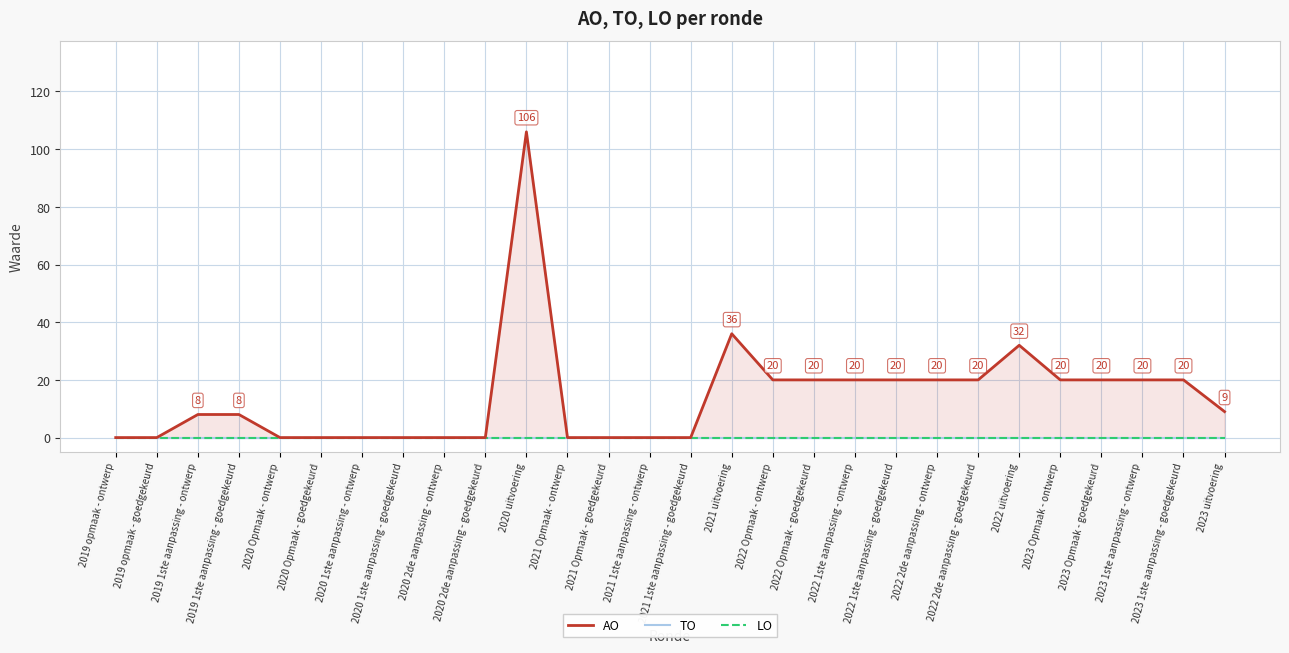

Reading left to right, transcribe all the data shown in this chart.

AO: 2019 opmaak - ontwerp=0	2019 opmaak - goedgekeurd=0	2019 1ste aanpassing - ontwerp=8	2019 1ste aanpassing - goedgekeurd=8	2020 Opmaak - ontwerp=0	2020 Opmaak - goedgekeurd=0	2020 1ste aanpassing - ontwerp=0	2020 1ste aanpassing - goedgekeurd=0	2020 2de aanpassing - ontwerp=0	2020 2de aanpassing - goedgekeurd=0	2020 uitvoering=106	2021 Opmaak - ontwerp=0	2021 Opmaak - goedgekeurd=0	2021 1ste aanpassing - ontwerp=0	2021 1ste aanpassing - goedgekeurd=0	2021 uitvoering=36	2022 Opmaak - ontwerp=20	2022 Opmaak - goedgekeurd=20	2022 1ste aanpassing - ontwerp=20	2022 1ste aanpassing - goedgekeurd=20	2022 2de aanpassing - ontwerp=20	2022 2de aanpassing - goedgekeurd=20	2022 uitvoering=32	2023 Opmaak - ontwerp=20	2023 Opmaak - goedgekeurd=20	2023 1ste aanpassing - ontwerp=20	2023 1ste aanpassing - goedgekeurd=20	2023 uitvoering=9
TO: 2019 opmaak - ontwerp=0	2019 opmaak - goedgekeurd=0	2019 1ste aanpassing - ontwerp=0	2019 1ste aanpassing - goedgekeurd=0	2020 Opmaak - ontwerp=0	2020 Opmaak - goedgekeurd=0	2020 1ste aanpassing - ontwerp=0	2020 1ste aanpassing - goedgekeurd=0	2020 2de aanpassing - ontwerp=0	2020 2de aanpassing - goedgekeurd=0	2020 uitvoering=0	2021 Opmaak - ontwerp=0	2021 Opmaak - goedgekeurd=0	2021 1ste aanpassing - ontwerp=0	2021 1ste aanpassing - goedgekeurd=0	2021 uitvoering=0	2022 Opmaak - ontwerp=0	2022 Opmaak - goedgekeurd=0	2022 1ste aanpassing - ontwerp=0	2022 1ste aanpassing - goedgekeurd=0	2022 2de aanpassing - ontwerp=0	2022 2de aanpassing - goedgekeurd=0	2022 uitvoering=0	2023 Opmaak - ontwerp=0	2023 Opmaak - goedgekeurd=0	2023 1ste aanpassing - ontwerp=0	2023 1ste aanpassing - goedgekeurd=0	2023 uitvoering=0
LO: 2019 opmaak - ontwerp=0	2019 opmaak - goedgekeurd=0	2019 1ste aanpassing - ontwerp=0	2019 1ste aanpassing - goedgekeurd=0	2020 Opmaak - ontwerp=0	2020 Opmaak - goedgekeurd=0	2020 1ste aanpassing - ontwerp=0	2020 1ste aanpassing - goedgekeurd=0	2020 2de aanpassing - ontwerp=0	2020 2de aanpassing - goedgekeurd=0	2020 uitvoering=0	2021 Opmaak - ontwerp=0	2021 Opmaak - goedgekeurd=0	2021 1ste aanpassing - ontwerp=0	2021 1ste aanpassing - goedgekeurd=0	2021 uitvoering=0	2022 Opmaak - ontwerp=0	2022 Opmaak - goedgekeurd=0	2022 1ste aanpassing - ontwerp=0	2022 1ste aanpassing - goedgekeurd=0	2022 2de aanpassing - ontwerp=0	2022 2de aanpassing - goedgekeurd=0	2022 uitvoering=0	2023 Opmaak - ontwerp=0	2023 Opmaak - goedgekeurd=0	2023 1ste aanpassing - ontwerp=0	2023 1ste aanpassing - goedgekeurd=0	2023 uitvoering=0